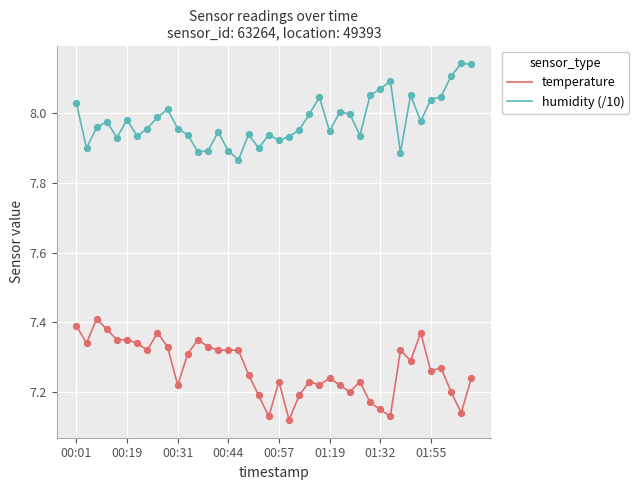

True or false: temperature and humidity (/10) cross at least once.

False